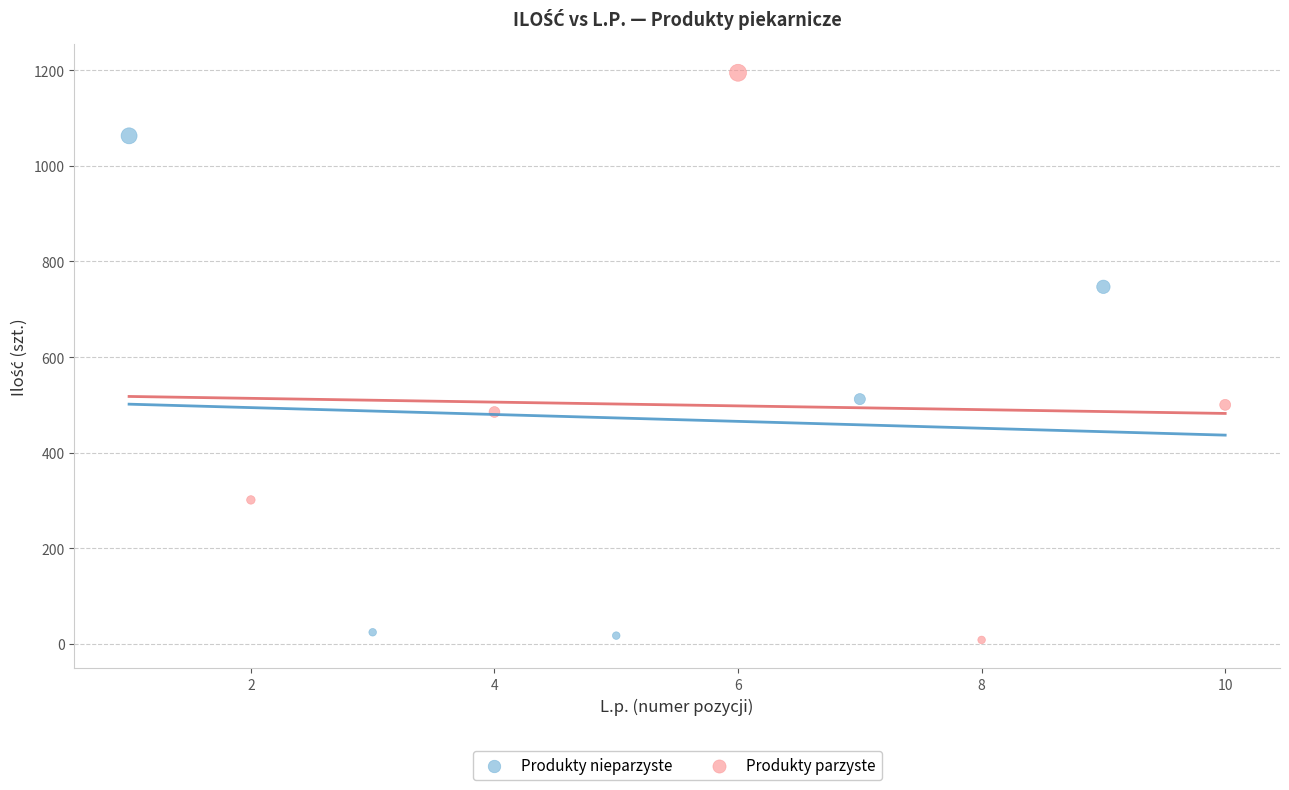

Which series has the largest Y range (max minus min)?

Produkty parzyste